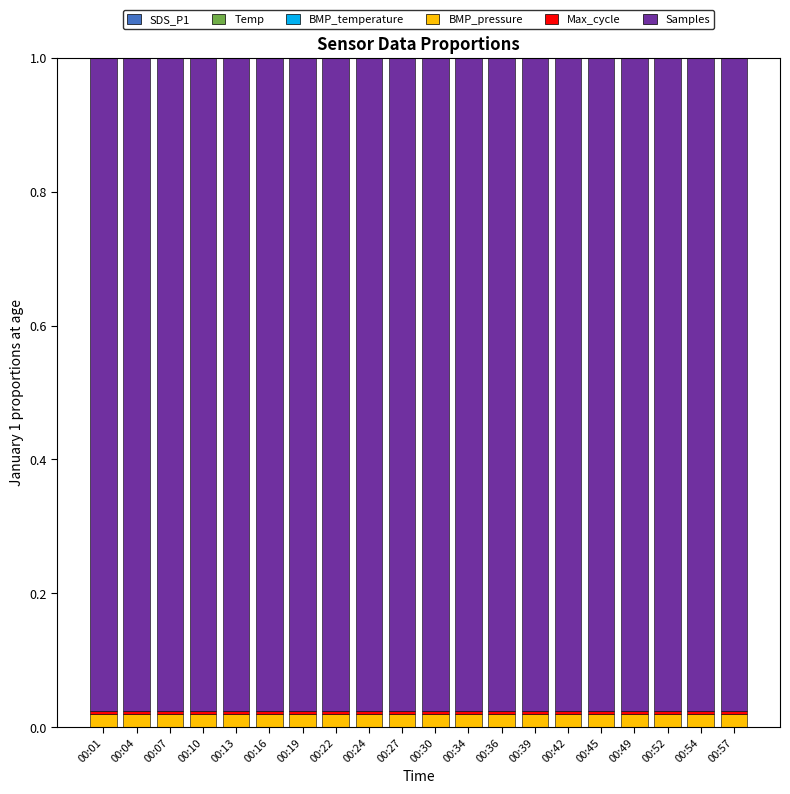

How many series are shown in this chart?

6